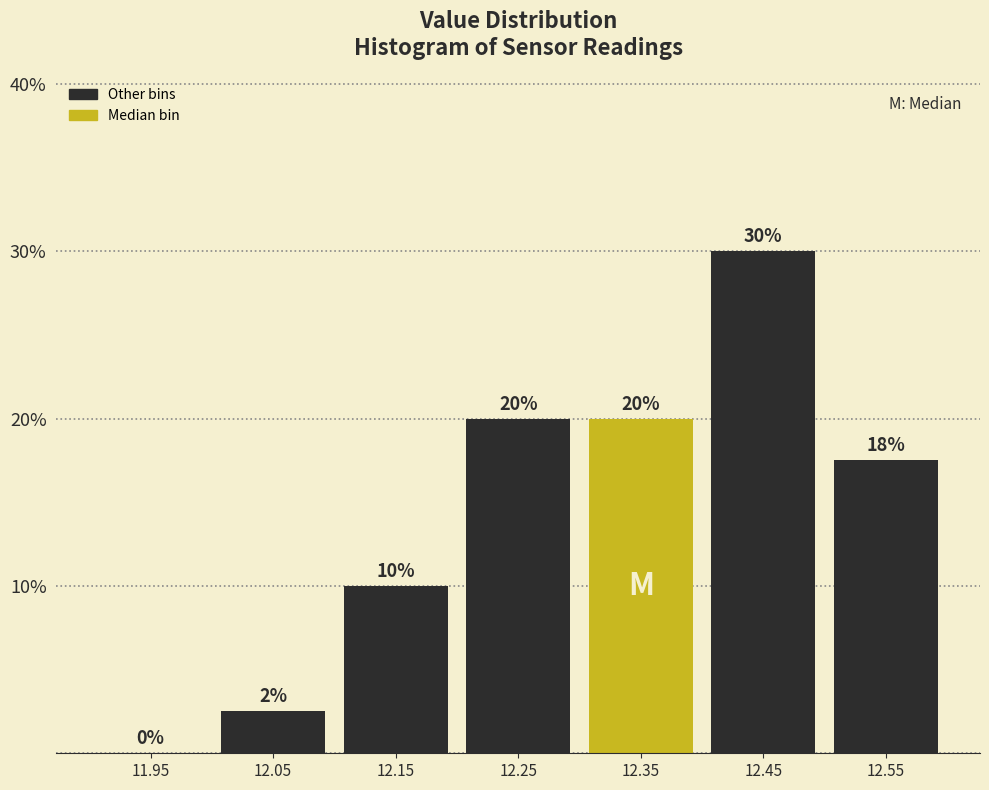

Which range on the x-axis has the tallest bar?

12.4 to 12.5